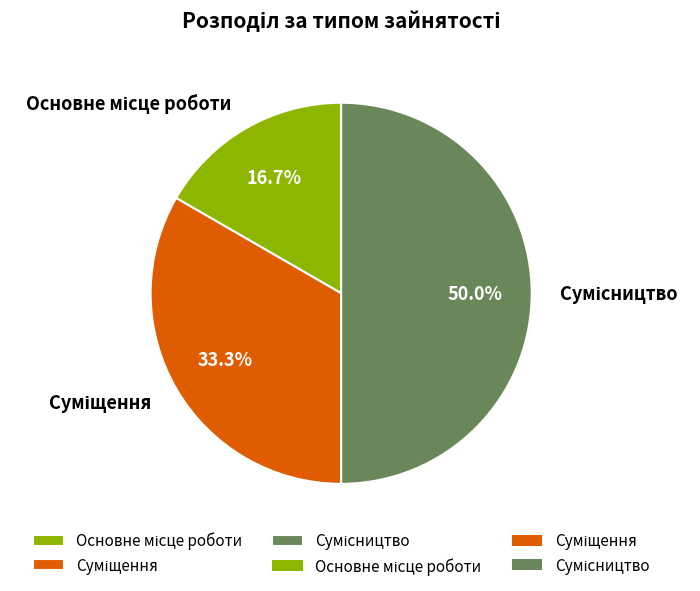

How many segments does this pie chart have?

3